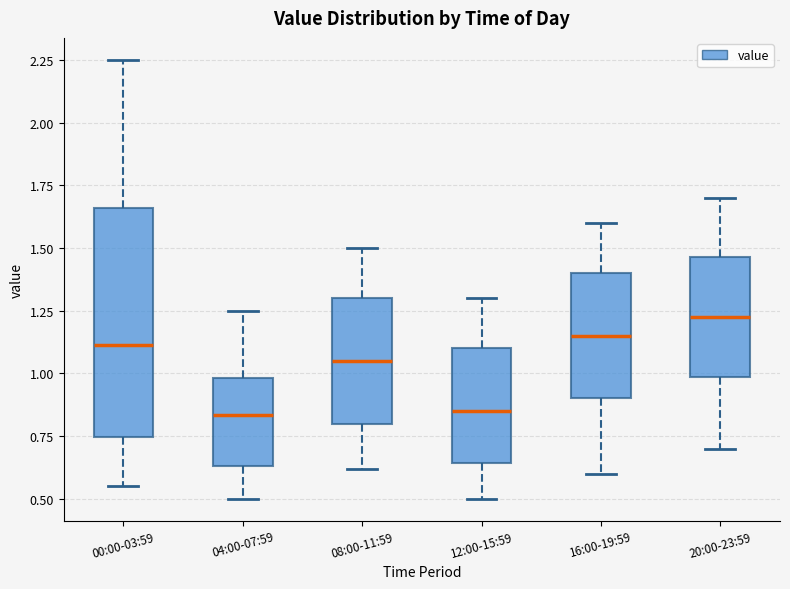

Reading left to right, read every box against the y-axis: the position of its median line, the range the box covers, and the ends of its whiskers. The values are not printed on the chart, so give them approximately, as read against the axis.

00:00-03:59: median 1.10, box 0.75 to 1.65, whiskers 0.55 to 2.25
04:00-07:59: median 0.85, box 0.65 to 1.00, whiskers 0.50 to 1.25
08:00-11:59: median 1.05, box 0.80 to 1.30, whiskers 0.60 to 1.50
12:00-15:59: median 0.85, box 0.65 to 1.10, whiskers 0.50 to 1.30
16:00-19:59: median 1.15, box 0.90 to 1.40, whiskers 0.60 to 1.60
20:00-23:59: median 1.25, box 1.00 to 1.45, whiskers 0.70 to 1.70